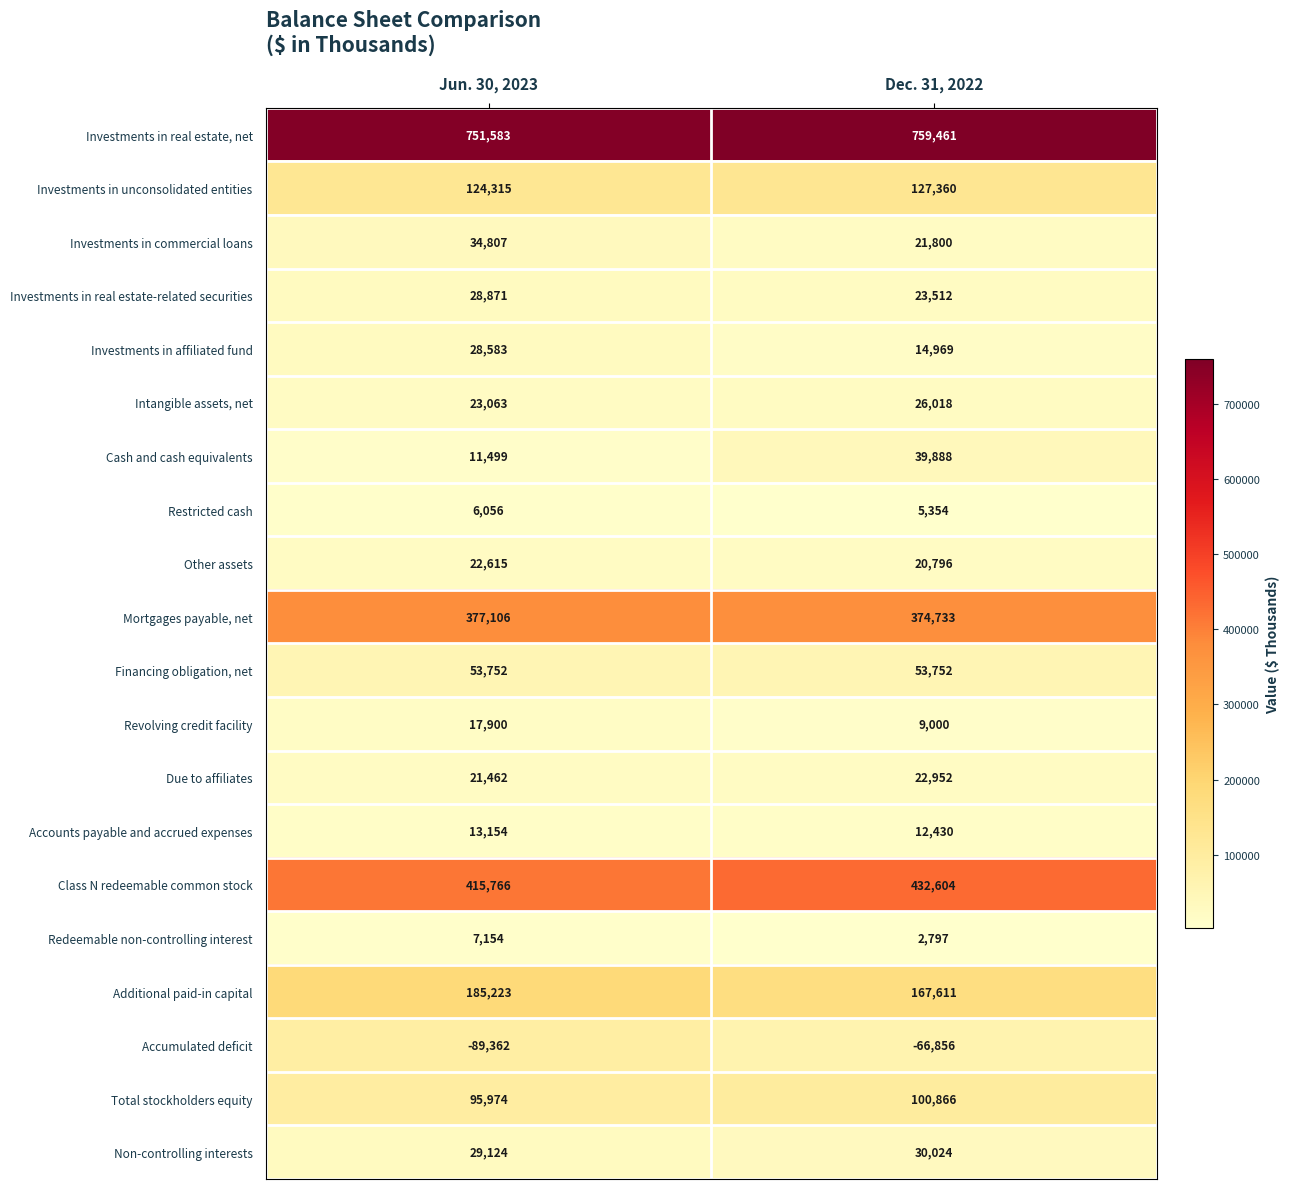

True or false: Investments in unconsolidated entities has a value of 176858 at Dec. 31, 2022.

False